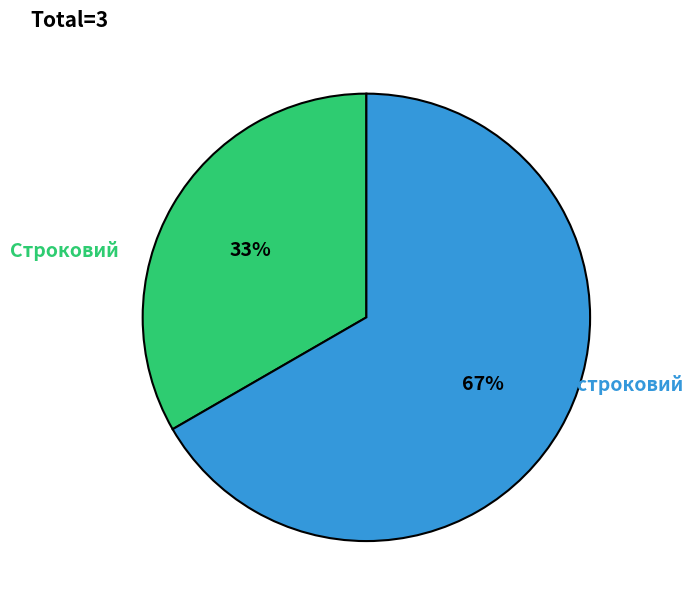

Approximately how many times larger is the value at Безстроковий compared to Строковий?

2.0